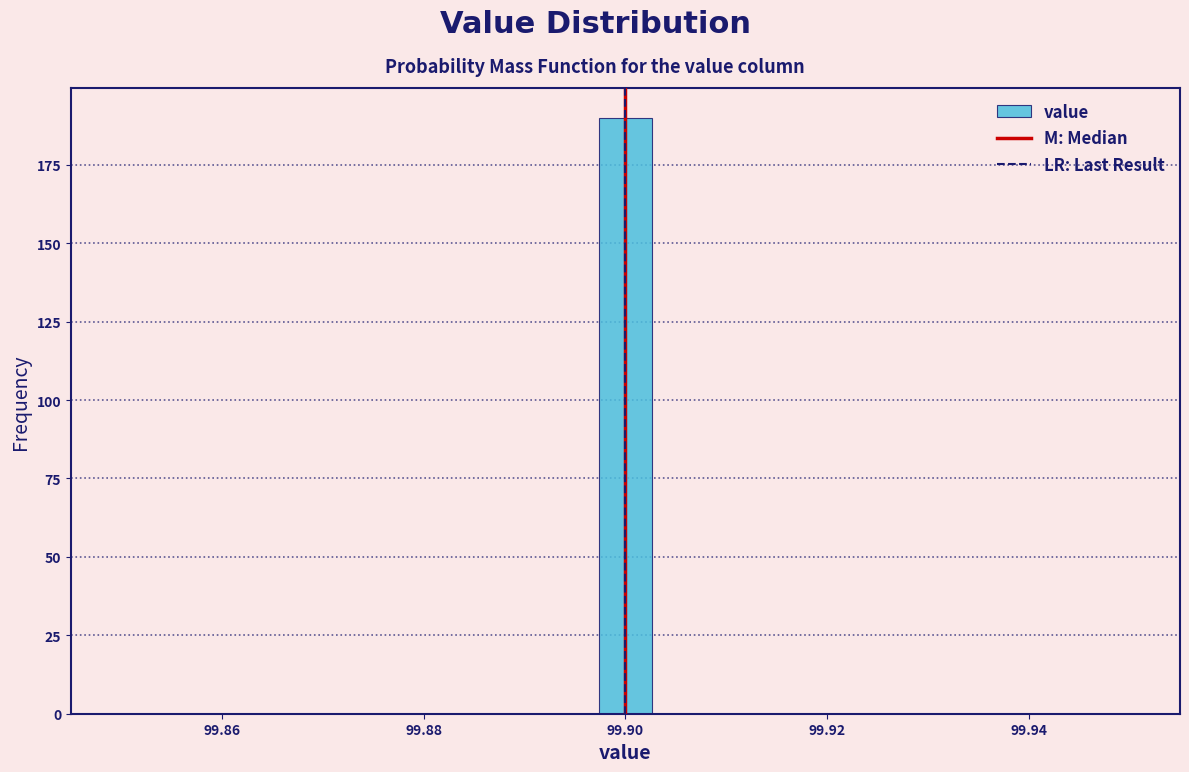

Around what value on the x-axis is the tallest bar? Give the approximate position of its centre, as read against the axis.

99.900